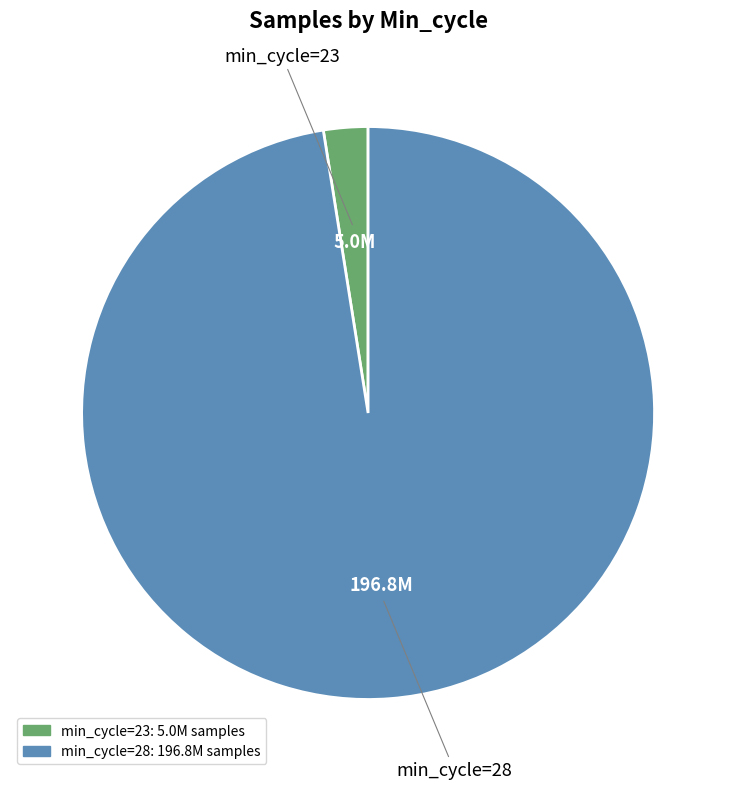

Is there any slice that represents more than half of the pie?

Yes